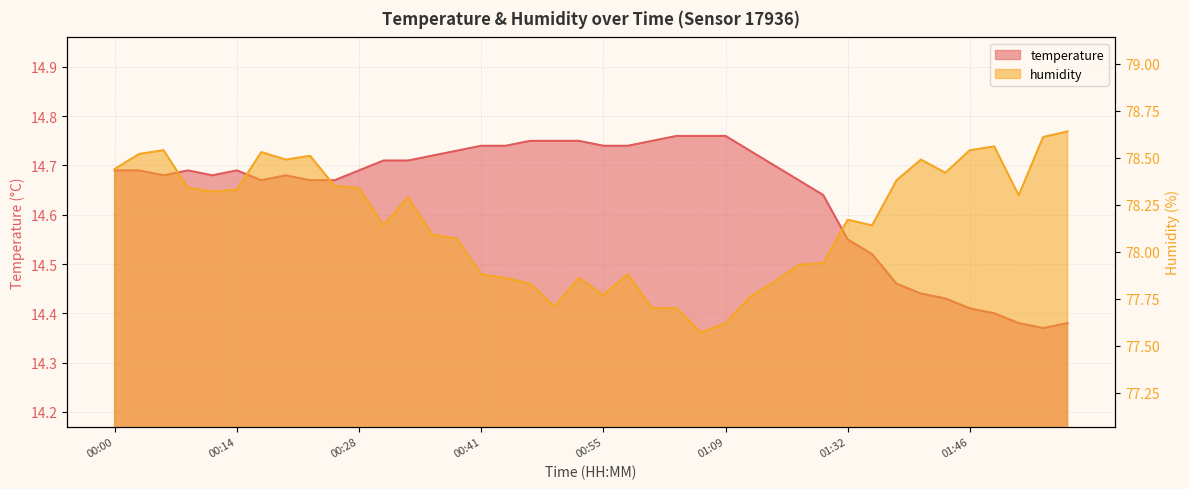

What is the sum of all temperature values?

585.7